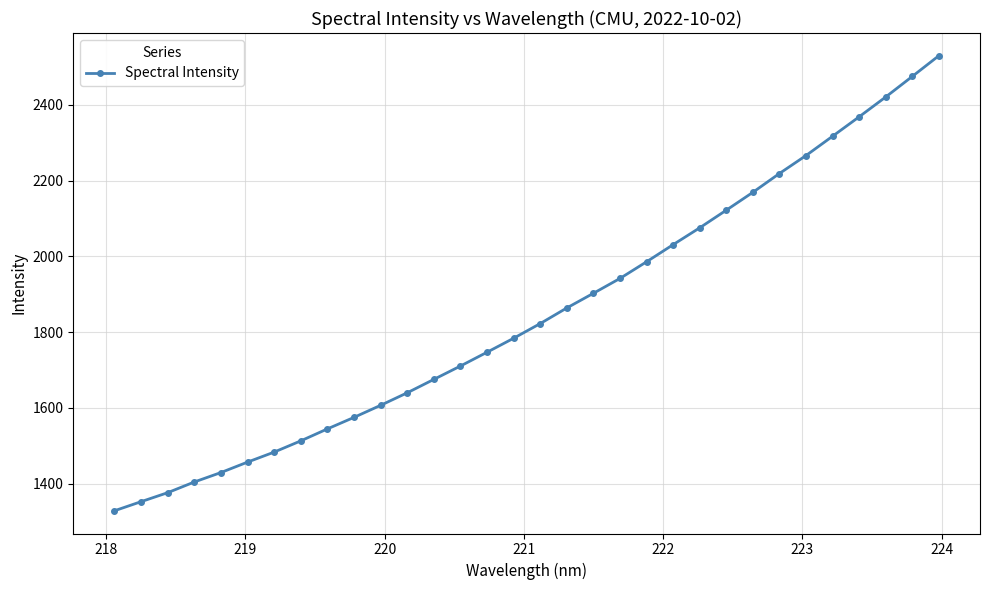

Reading left to right, extract all data points from this chart.

1328.2	1352.2	1376.0	1404.2	1429.1	1456.7	1483.1	1512.7	1544.3	1574.8	1606.6	1639.6	1675.0	1710.3	1746.7	1783.6	1822.3	1863.6	1902.3	1941.5	1985.5	2030.8	2075.2	2121.7	2168.9	2218.6	2266.0	2317.0	2368.2	2420.6	2474.8	2529.5